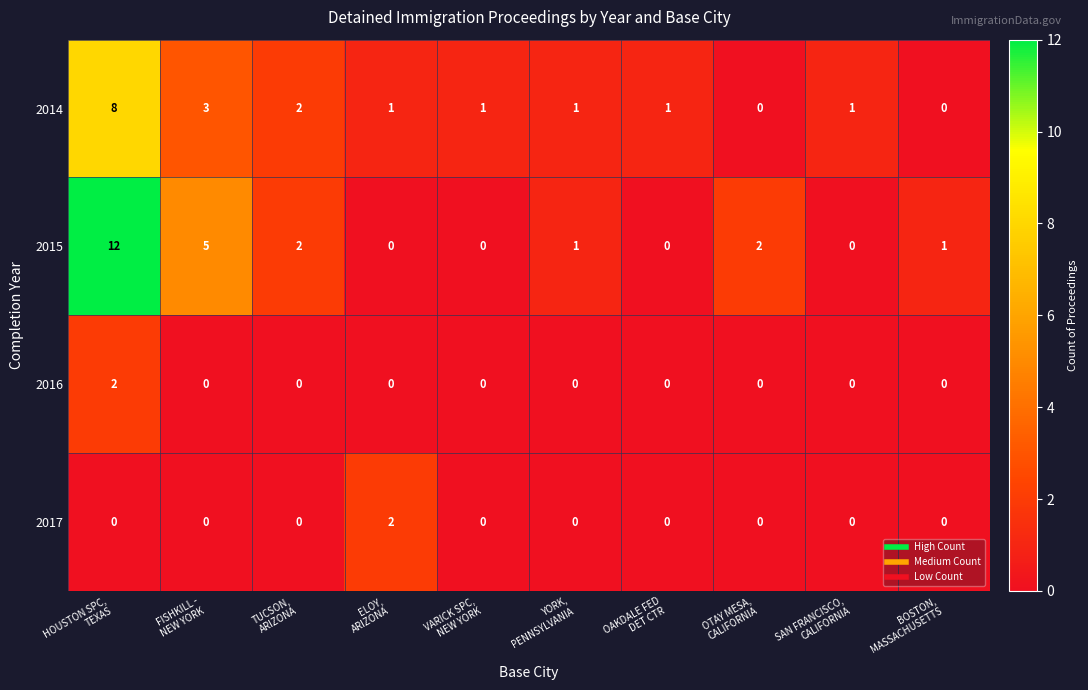

Which series has the widest spread of values?

2015